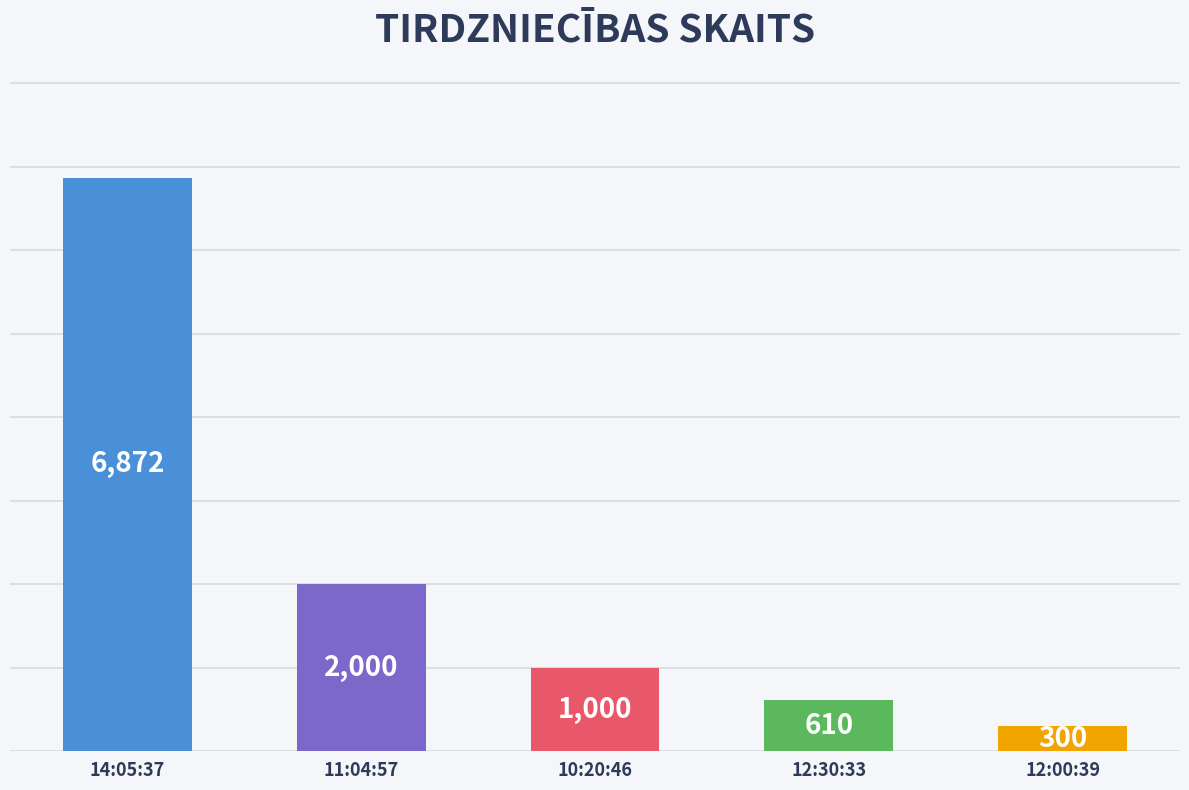

Rank the categories by value from lowest to highest.

12:00:39, 12:30:33, 10:20:46, 11:04:57, 14:05:37